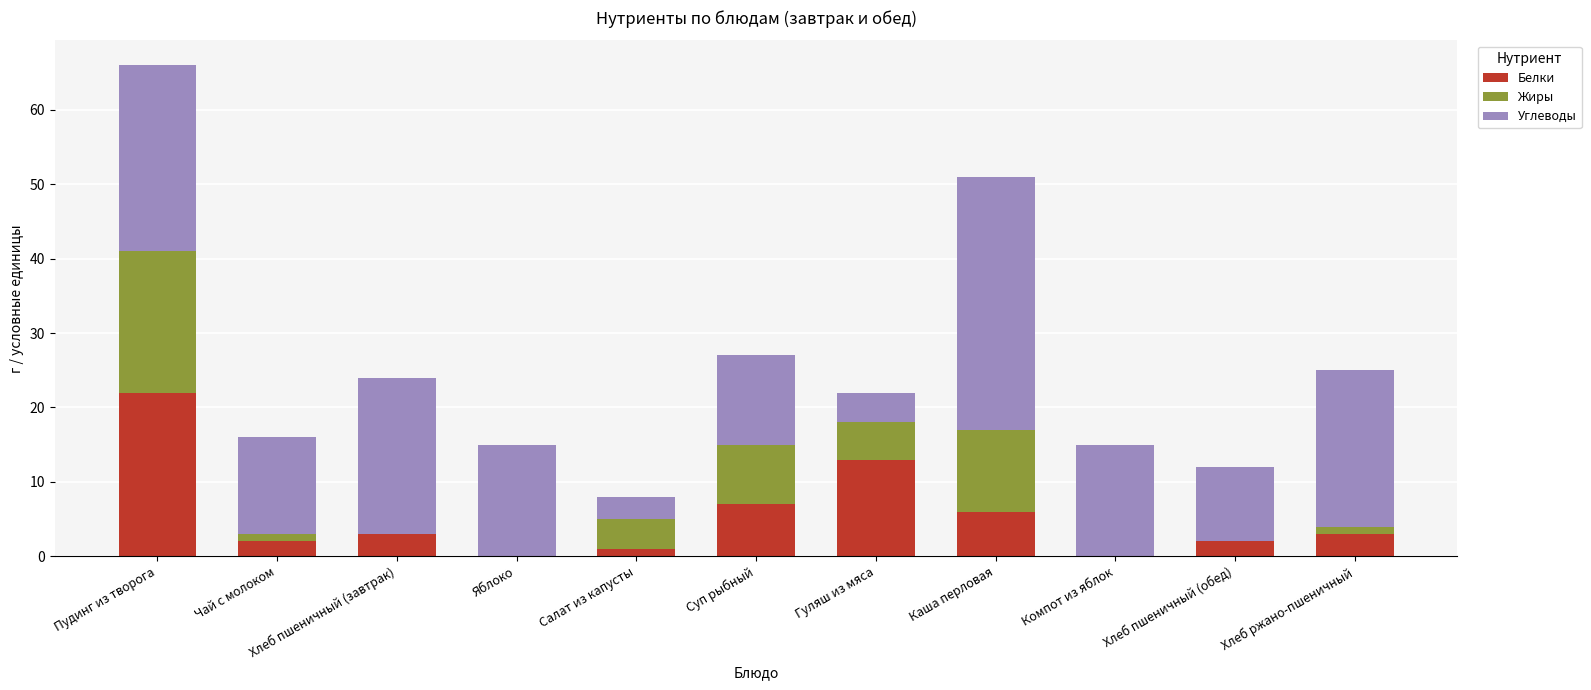

What is the average value of the Белки series?

5